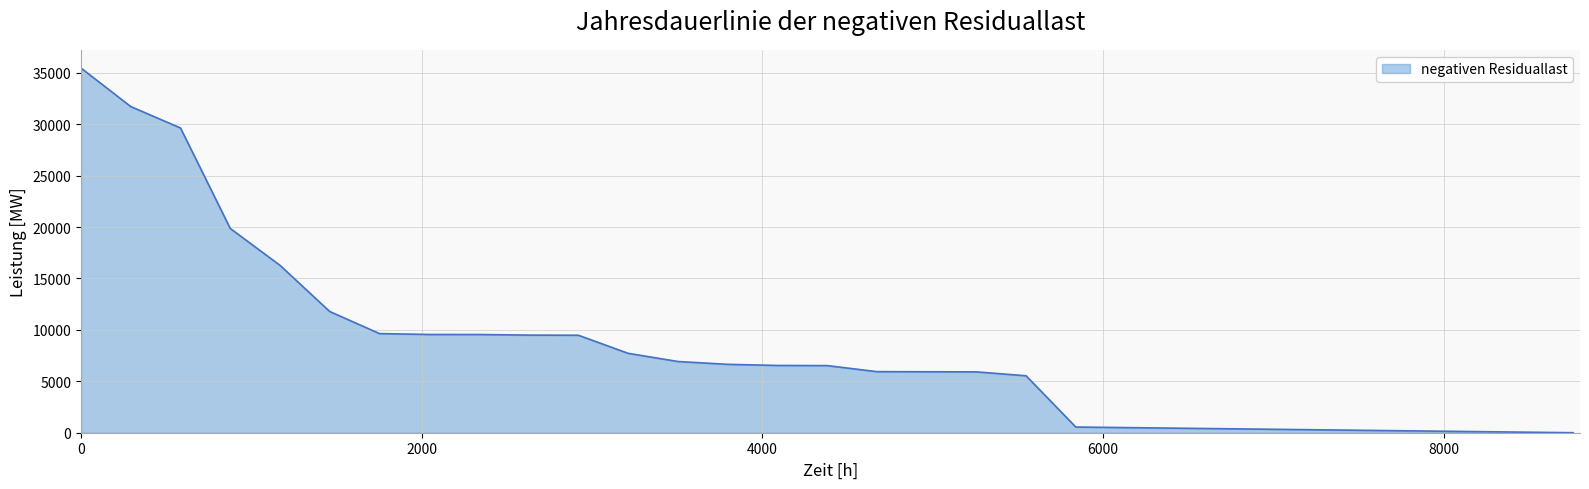

What is the greatest value displayed?

35466.9